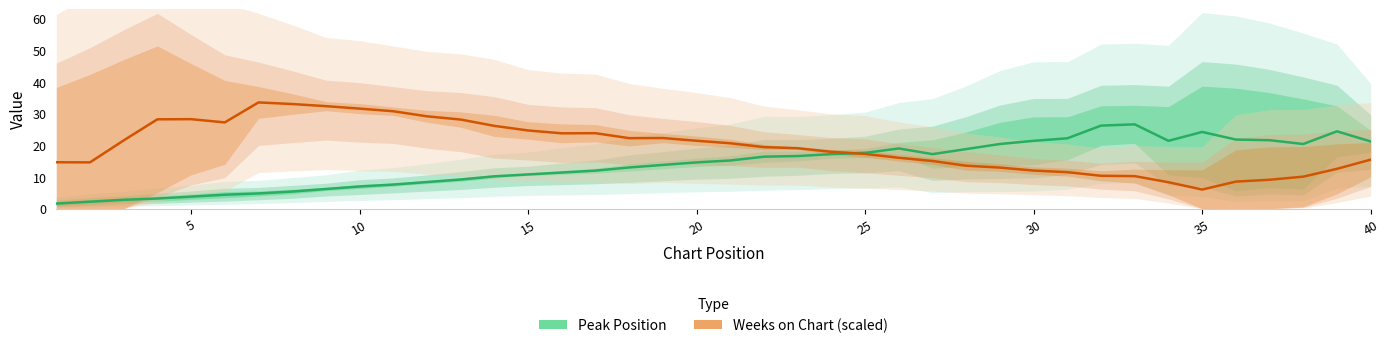

True or false: Weeks on Chart (scaled) and Peak Position intersect in this chart.

True